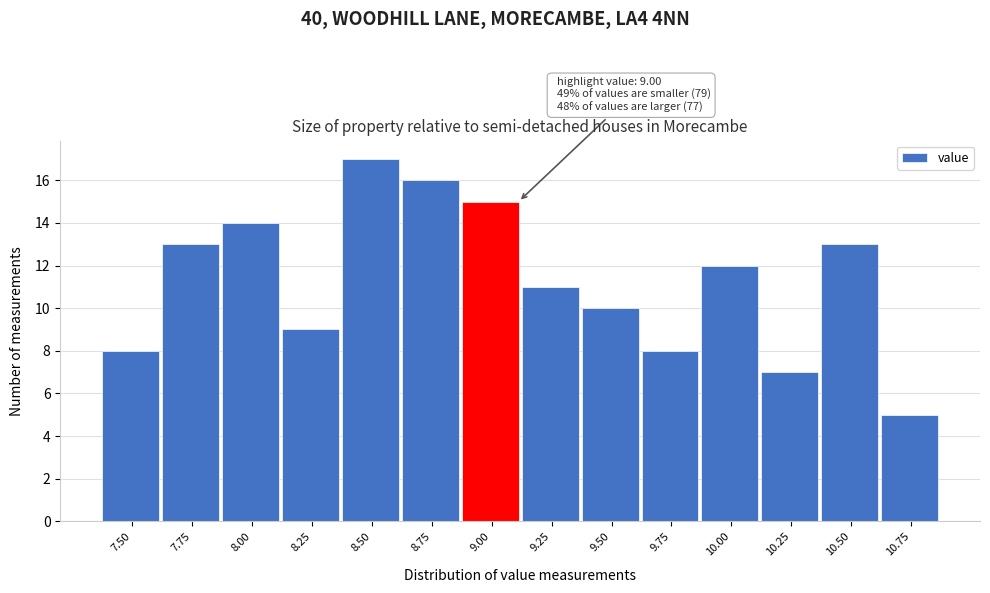

Reading left to right, list all the values displayed in this chart.

8	13	14	9	17	16	15	11	10	8	12	7	13	5